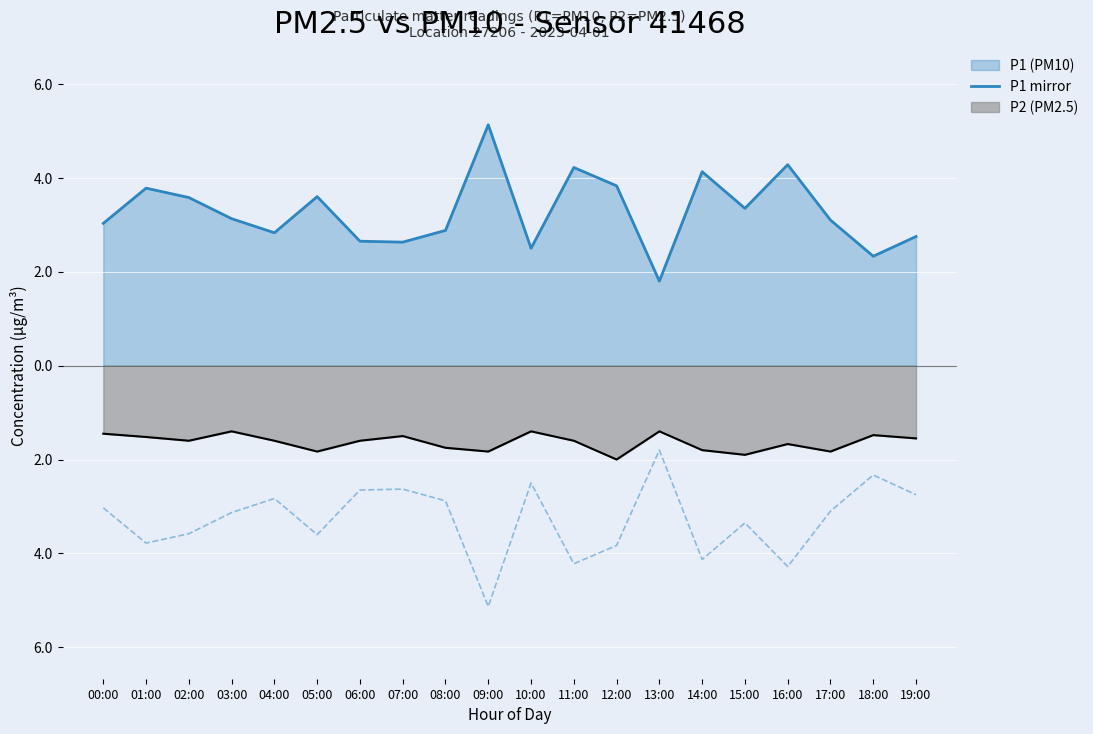

What is the spread (max minus min) of values at 08:00?

5.8